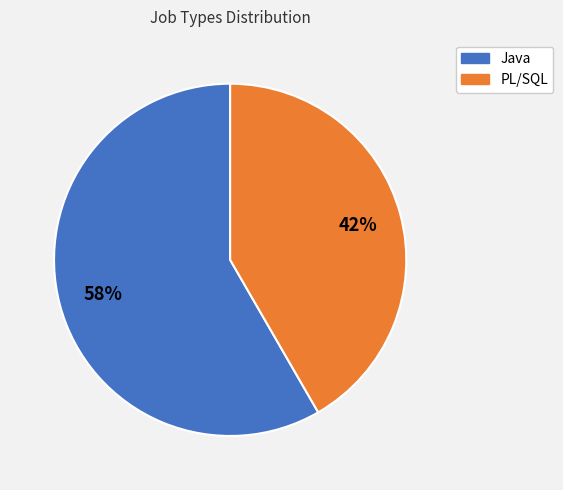

To the nearest percent, what portion does Java represent?

58%